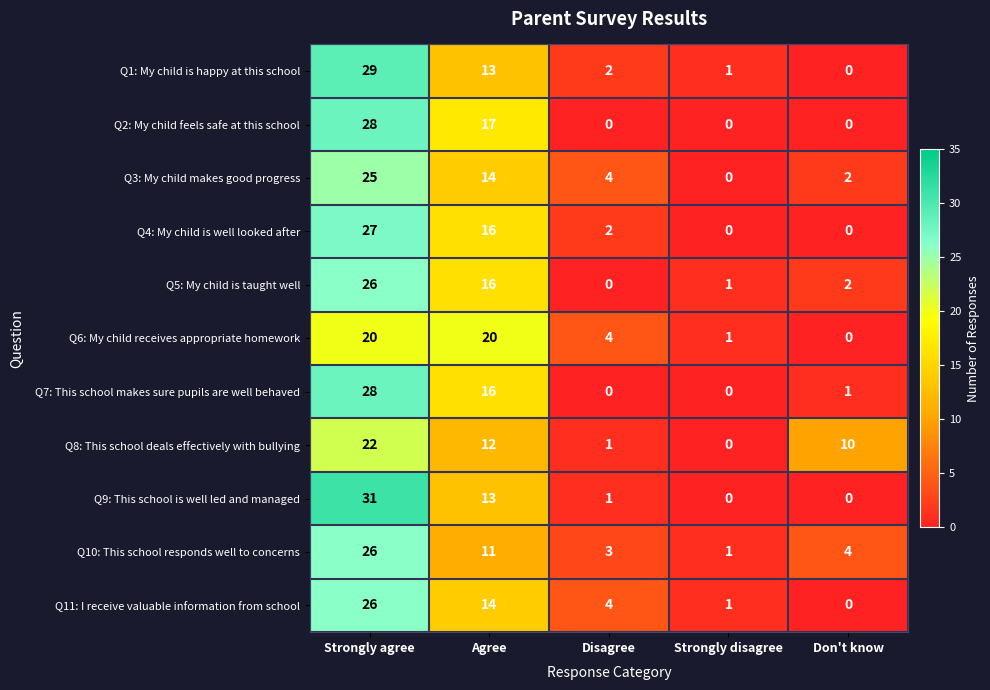

What is the difference between the highest and lowest values at Don't know?

10